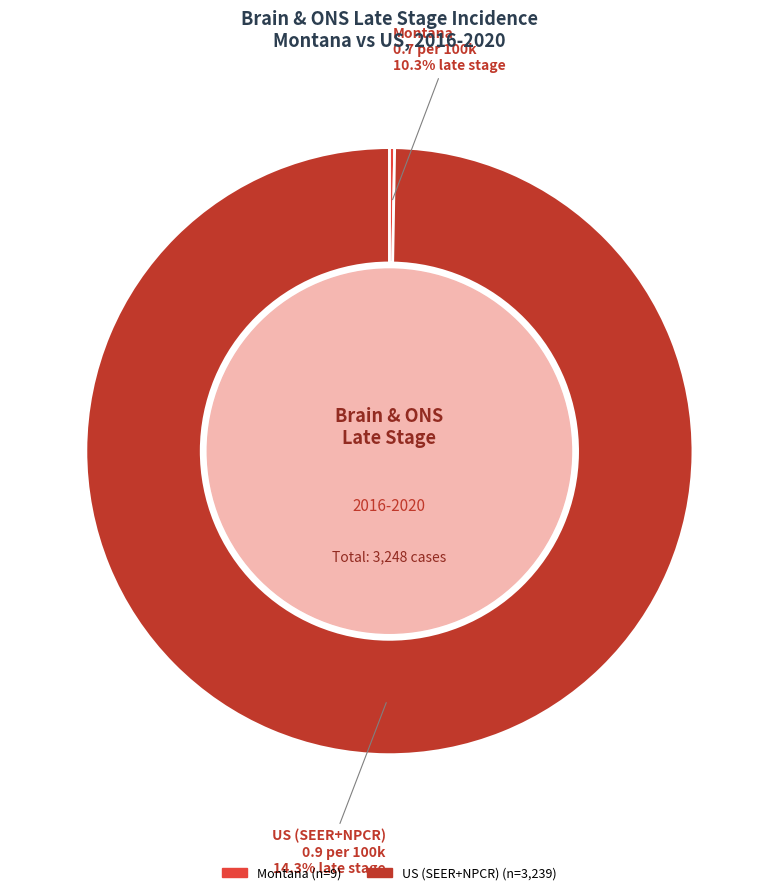

To the nearest percent, what is the difference between the largest and smallest slice percentages?

99%